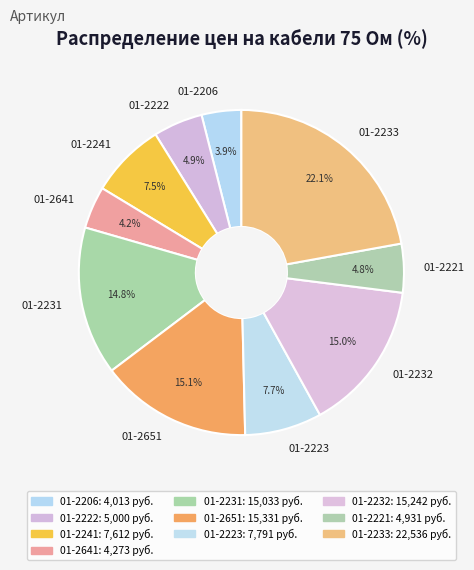

Combined, what portion of the pie is 01-2223 and 01-2641?

11.9%